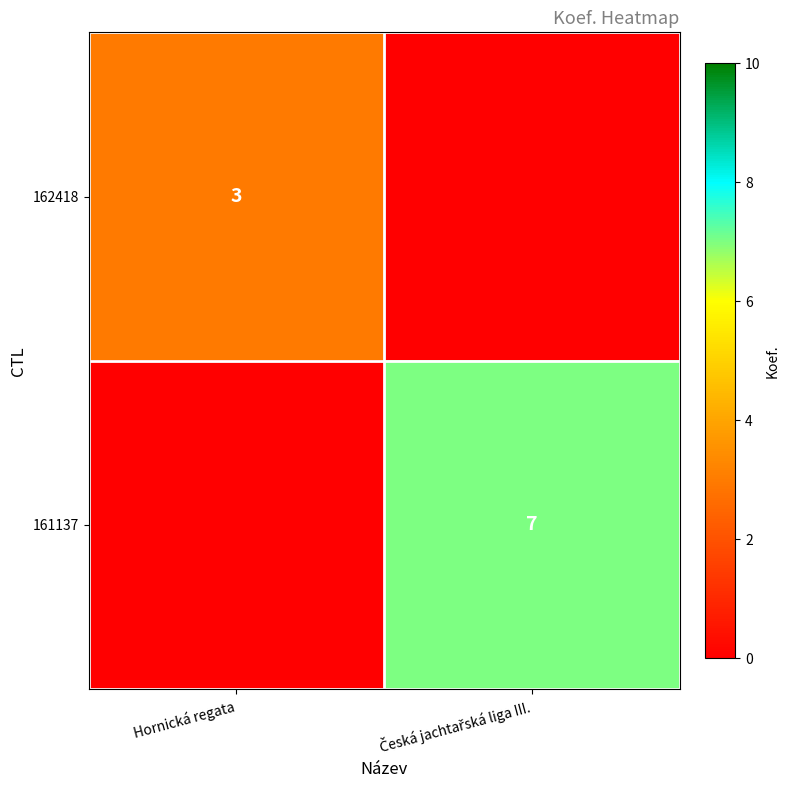

True or false: 162418 has a value of 2 at Hornická regata.

False